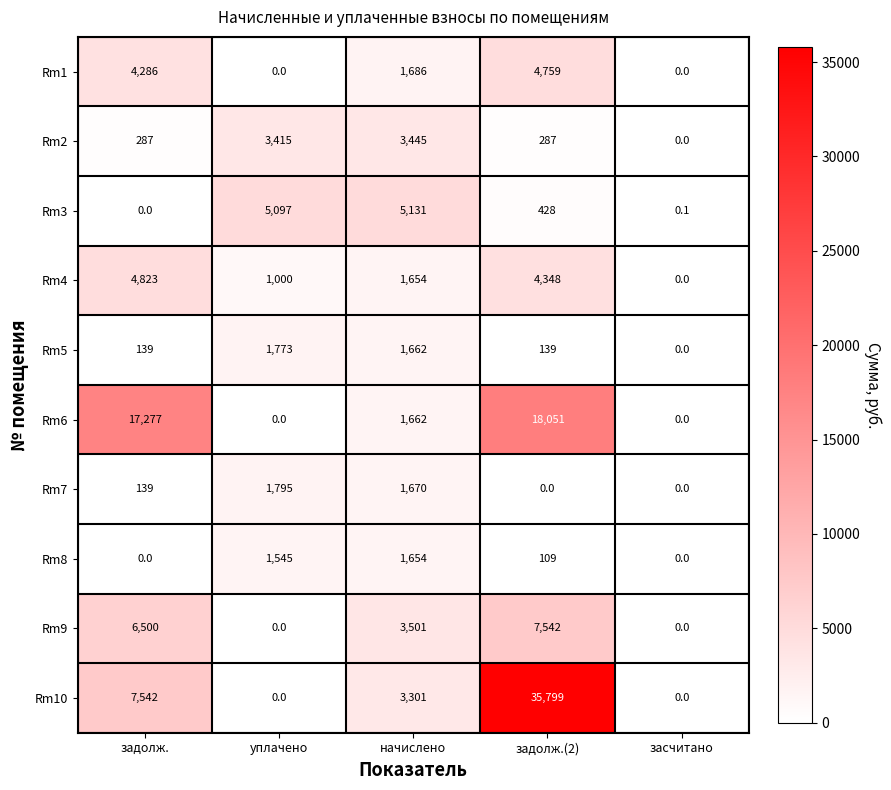

What is the difference between the highest and lowest values at уплачено?

5097.0